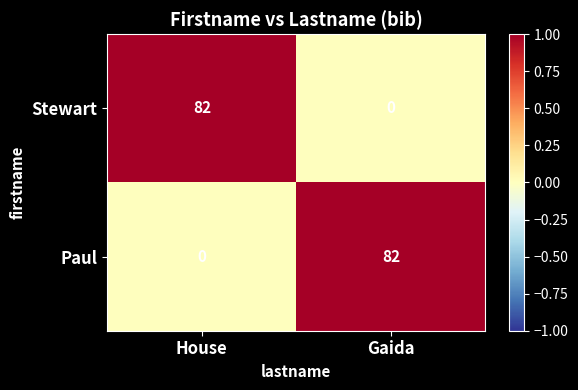

Reading left to right, list all the values displayed in this chart.

Stewart: 82	0
Paul: 0	82